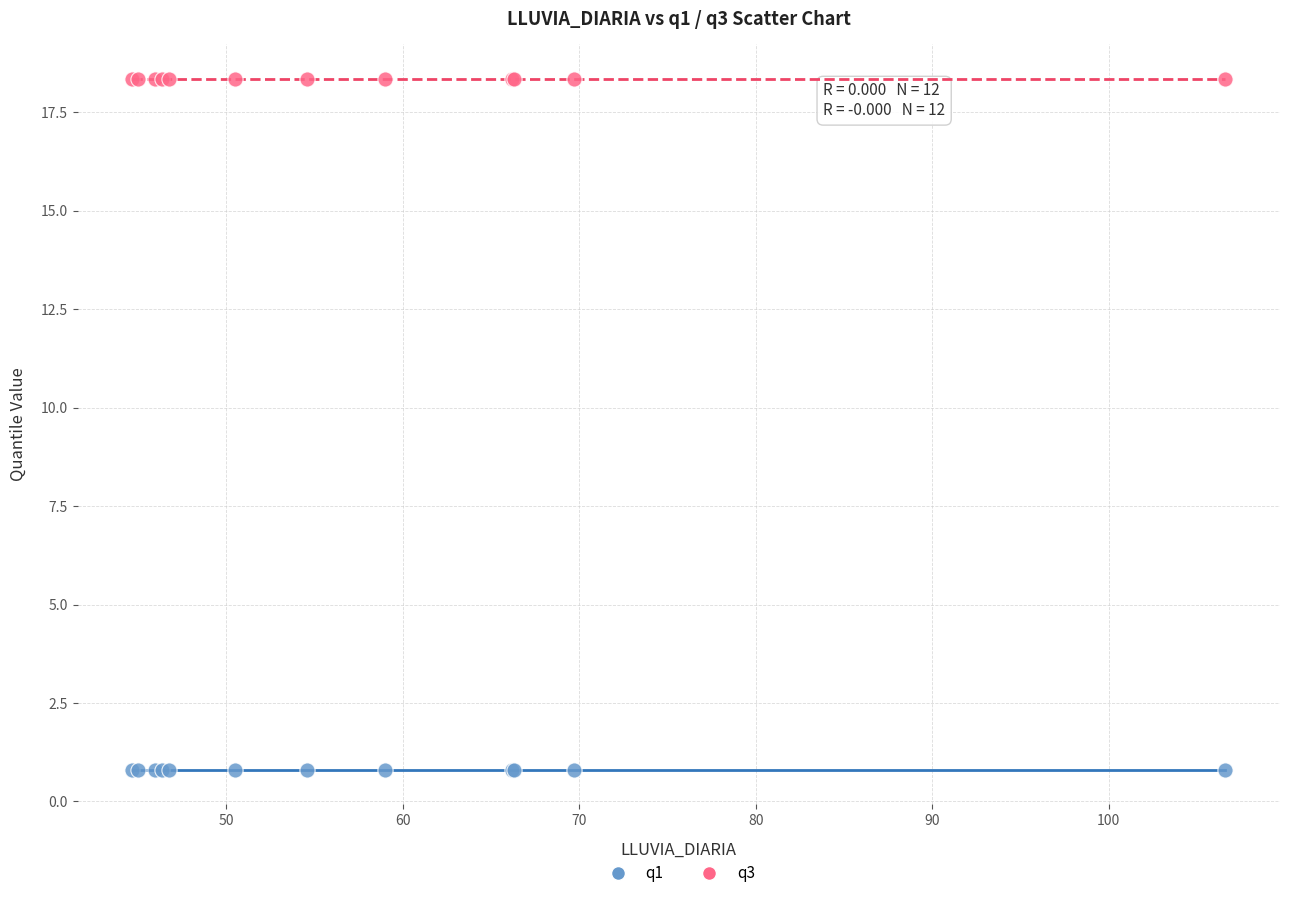

Which series contains the highest Y value?

q3